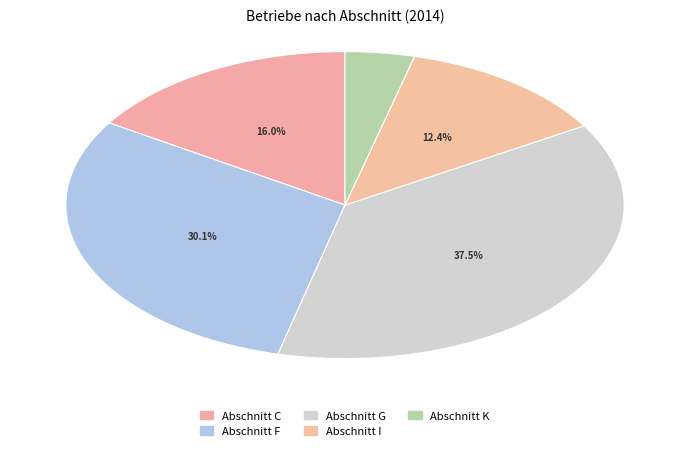

Is it true that Abschnitt F is 40% of the pie?

False